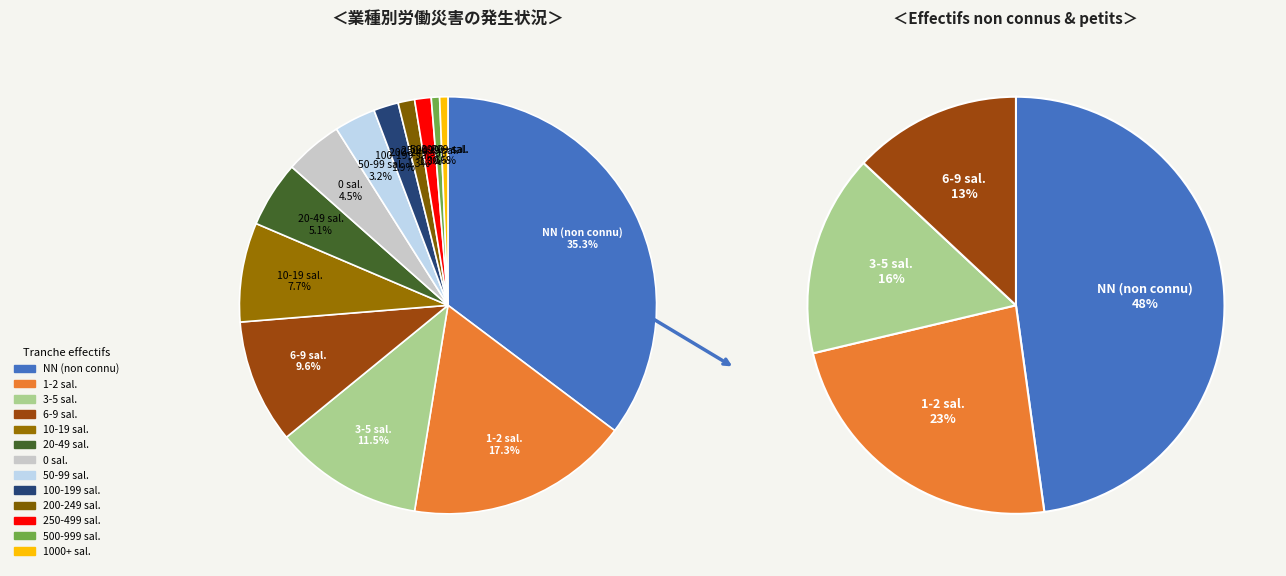

Does any single category account for the majority?

No